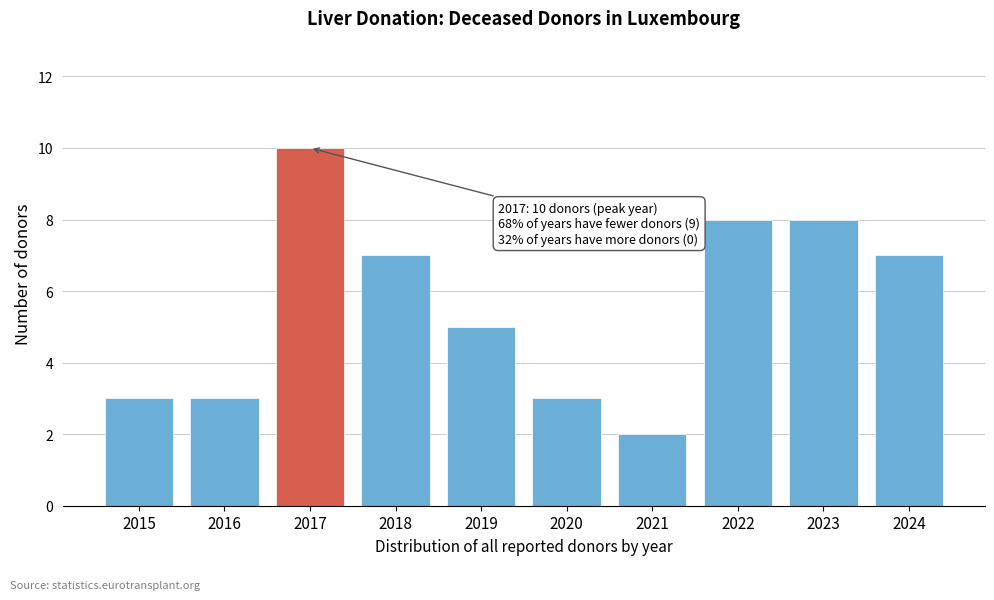

Reading left to right, transcribe all the data shown in this chart.

2015=3	2016=3	2017=10	2018=7	2019=5	2020=3	2021=2	2022=8	2023=8	2024=7